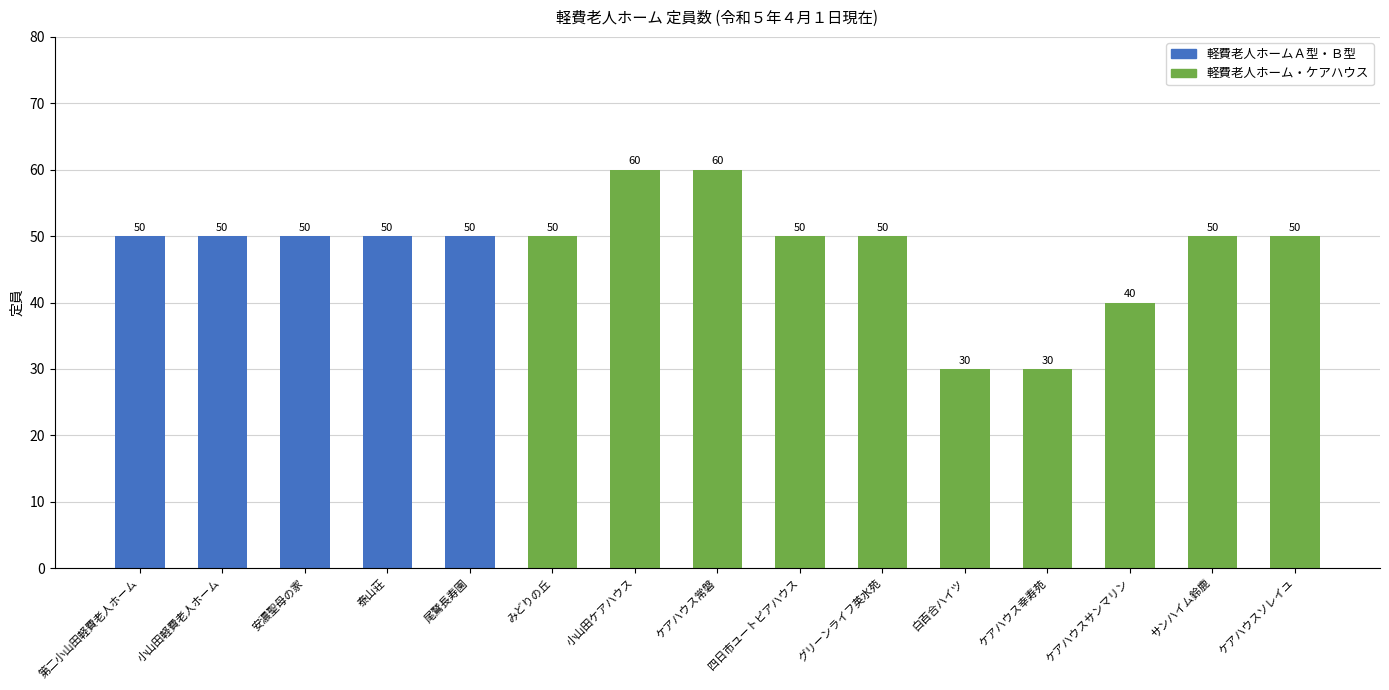

What position from the right is ケアハウス常磐?

8